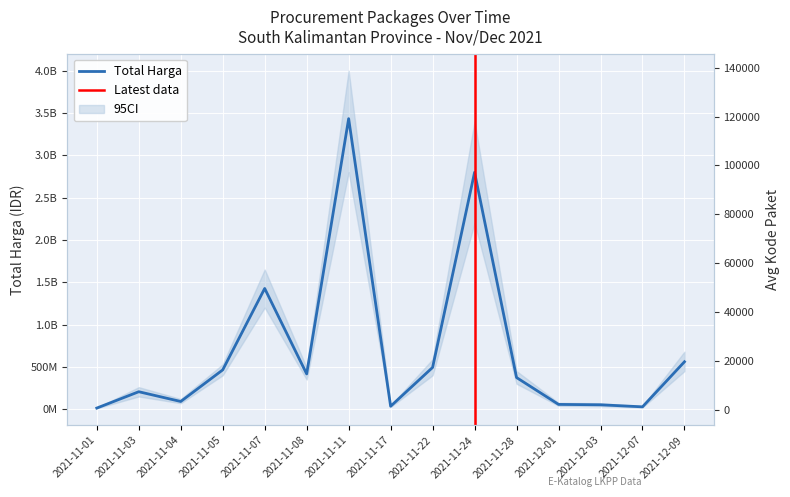

Rank the categories by Kode Paket (avg) value from highest to lowest.

2021-12-09, 2021-12-07, 2021-12-03, 2021-12-01, 2021-11-28, 2021-11-24, 2021-11-22, 2021-11-17, 2021-11-11, 2021-11-08, 2021-11-07, 2021-11-05, 2021-11-04, 2021-11-03, 2021-11-01